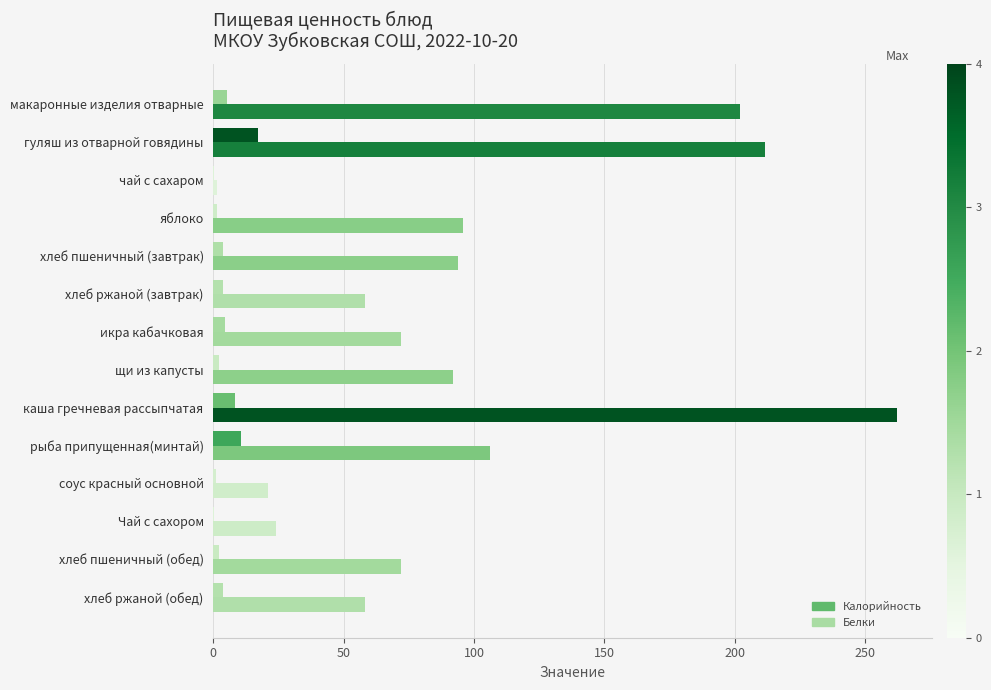

How many distinct data groups are displayed?

2